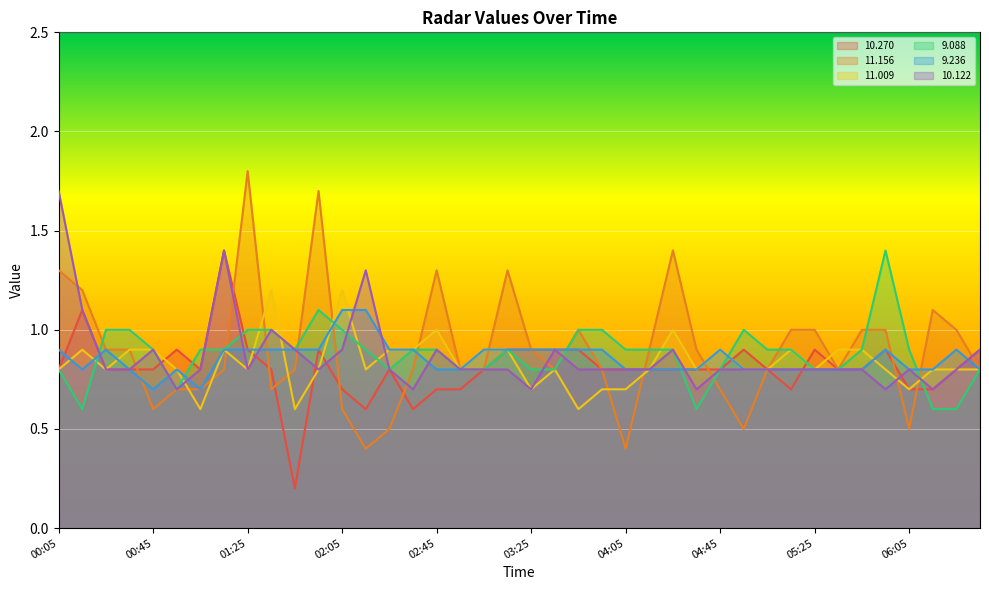

Reading right to left, what are all the values shown in this chart?

 10.270: 06:35=0.9	06:25=0.8	06:15=0.7	06:05=0.7	05:55=0.9	05:45=0.8	05:35=0.8	05:25=0.9	05:15=0.7	05:05=0.8	04:55=0.9	04:45=0.8	04:35=0.8	04:25=0.8	04:15=0.8	04:05=0.8	03:55=0.8	03:45=0.9	03:35=0.9	03:25=0.9	03:15=0.9	03:05=0.8	02:55=0.7	02:45=0.7	02:35=0.6	02:25=0.8	02:15=0.6	02:05=0.7	01:55=0.9	01:45=0.2	01:35=0.8	01:25=0.9	01:15=1.4	01:05=0.8	00:55=0.9	00:45=0.8	00:35=0.8	00:25=0.8	00:15=1.1	00:05=0.8
 11.156: 06:35=0.8	06:25=1.0	06:15=1.1	06:05=0.5	05:55=1.0	05:45=1.0	05:35=0.8	05:25=1.0	05:15=1.0	05:05=0.8	04:55=0.5	04:45=0.7	04:35=0.9	04:25=1.4	04:15=0.9	04:05=0.4	03:55=0.8	03:45=1.0	03:35=0.8	03:25=0.9	03:15=1.3	03:05=0.8	02:55=0.8	02:45=1.3	02:35=0.8	02:25=0.5	02:15=0.4	02:05=0.6	01:55=1.7	01:45=0.8	01:35=0.7	01:25=1.8	01:15=0.8	01:05=0.7	00:55=0.7	00:45=0.6	00:35=0.9	00:25=0.9	00:15=1.2	00:05=1.3
 11.009: 06:35=0.8	06:25=0.8	06:15=0.8	06:05=0.7	05:55=0.8	05:45=0.9	05:35=0.9	05:25=0.8	05:15=0.9	05:05=0.8	04:55=0.8	04:45=0.9	04:35=0.8	04:25=1.0	04:15=0.8	04:05=0.7	03:55=0.7	03:45=0.6	03:35=0.8	03:25=0.7	03:15=0.9	03:05=0.9	02:55=0.8	02:45=1.0	02:35=0.9	02:25=0.9	02:15=0.8	02:05=1.2	01:55=0.8	01:45=0.6	01:35=1.2	01:25=0.8	01:15=0.9	01:05=0.6	00:55=0.8	00:45=0.9	00:35=0.9	00:25=0.8	00:15=0.9	00:05=0.8
  9.088: 06:35=0.8	06:25=0.6	06:15=0.6	06:05=0.9	05:55=1.4	05:45=0.9	05:35=0.8	05:25=0.8	05:15=0.9	05:05=0.9	04:55=1.0	04:45=0.8	04:35=0.6	04:25=0.9	04:15=0.9	04:05=0.9	03:55=1.0	03:45=1.0	03:35=0.8	03:25=0.8	03:15=0.9	03:05=0.8	02:55=0.8	02:45=0.9	02:35=0.9	02:25=0.8	02:15=0.9	02:05=1.0	01:55=1.1	01:45=0.9	01:35=1.0	01:25=1.0	01:15=0.9	01:05=0.9	00:55=0.7	00:45=0.9	00:35=1.0	00:25=1.0	00:15=0.6	00:05=0.8
  9.236: 06:35=0.8	06:25=0.9	06:15=0.8	06:05=0.8	05:55=0.9	05:45=0.8	05:35=0.8	05:25=0.8	05:15=0.8	05:05=0.8	04:55=0.8	04:45=0.9	04:35=0.8	04:25=0.8	04:15=0.8	04:05=0.8	03:55=0.9	03:45=0.9	03:35=0.9	03:25=0.9	03:15=0.9	03:05=0.9	02:55=0.8	02:45=0.8	02:35=0.9	02:25=0.9	02:15=1.1	02:05=1.1	01:55=0.9	01:45=0.9	01:35=0.9	01:25=0.9	01:15=0.9	01:05=0.7	00:55=0.8	00:45=0.7	00:35=0.8	00:25=0.9	00:15=0.8	00:05=0.9
 10.122: 06:35=0.9	06:25=0.8	06:15=0.7	06:05=0.8	05:55=0.7	05:45=0.8	05:35=0.8	05:25=0.8	05:15=0.8	05:05=0.8	04:55=0.8	04:45=0.8	04:35=0.7	04:25=0.9	04:15=0.8	04:05=0.8	03:55=0.8	03:45=0.8	03:35=0.9	03:25=0.7	03:15=0.8	03:05=0.8	02:55=0.8	02:45=0.9	02:35=0.7	02:25=0.8	02:15=1.3	02:05=0.9	01:55=0.8	01:45=0.9	01:35=1.0	01:25=0.8	01:15=1.4	01:05=0.8	00:55=0.7	00:45=0.9	00:35=0.8	00:25=0.8	00:15=1.1	00:05=1.7